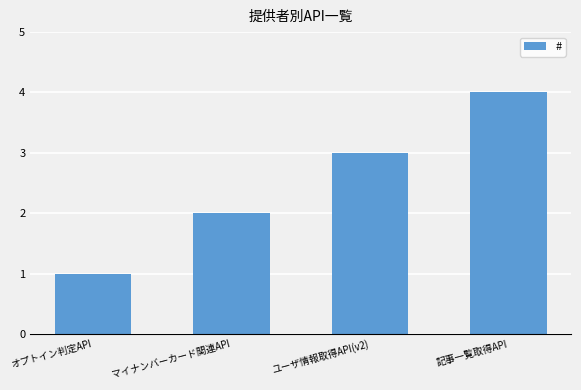

What is the label of the 1st bar from the left?

オプトイン判定API